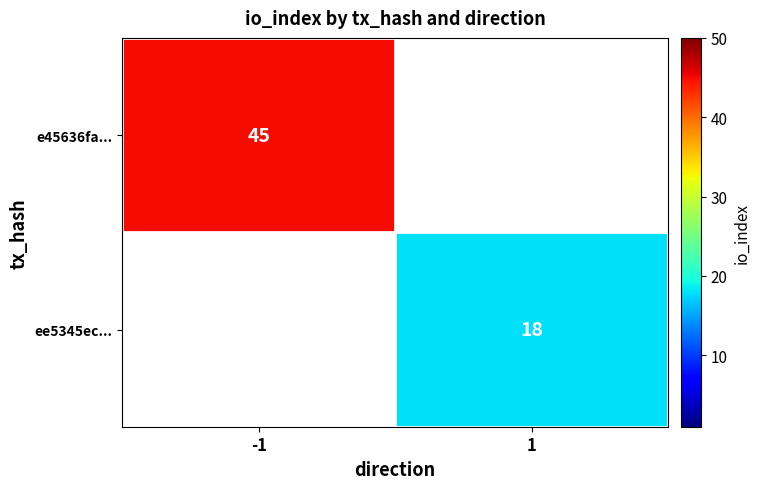

The e45636fa... series shows 16 at -1. True or false?

False